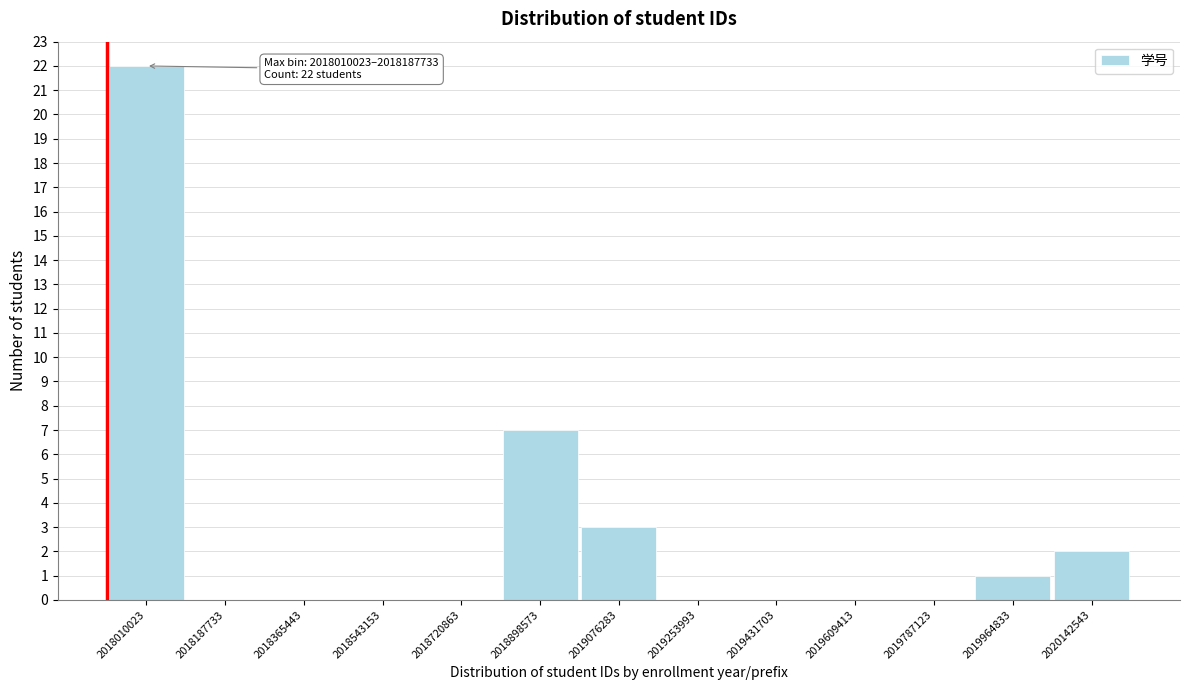

Reading left to right, what are all the values shown in this chart?

2018010023=22	2018187733=0	2018365443=0	2018543153=0	2018720863=0	2018898573=7	2019076283=3	2019253993=0	2019431703=0	2019609413=0	2019787123=0	2019964833=1	2020142543=2